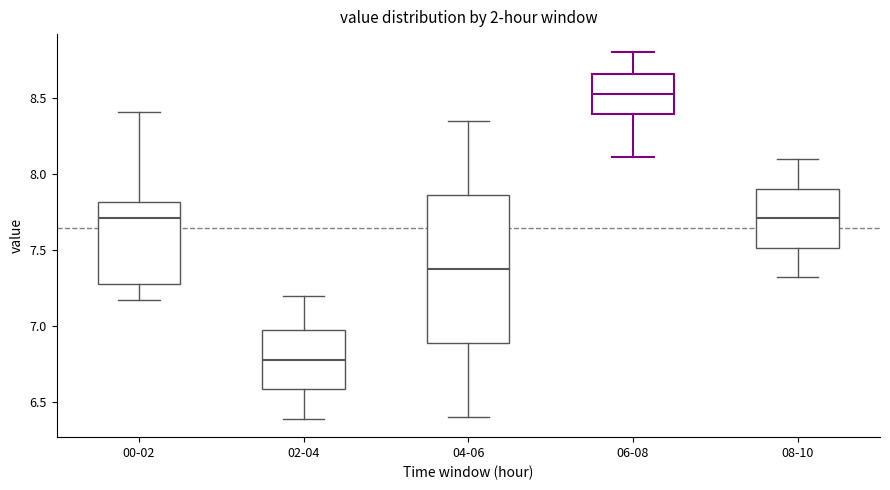

Where does the median line of the box for 06-08 sit on the y-axis? The values are not printed on the chart, so give them approximately, as read against the axis.

8.55